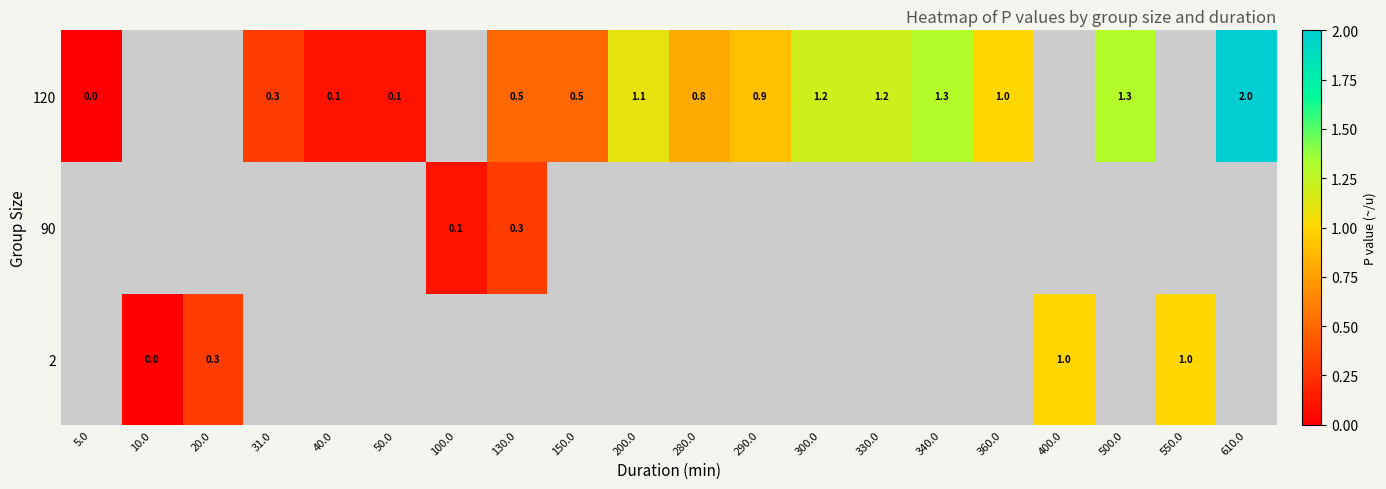

At which category does the chart reach its minimum across all series?

10.0